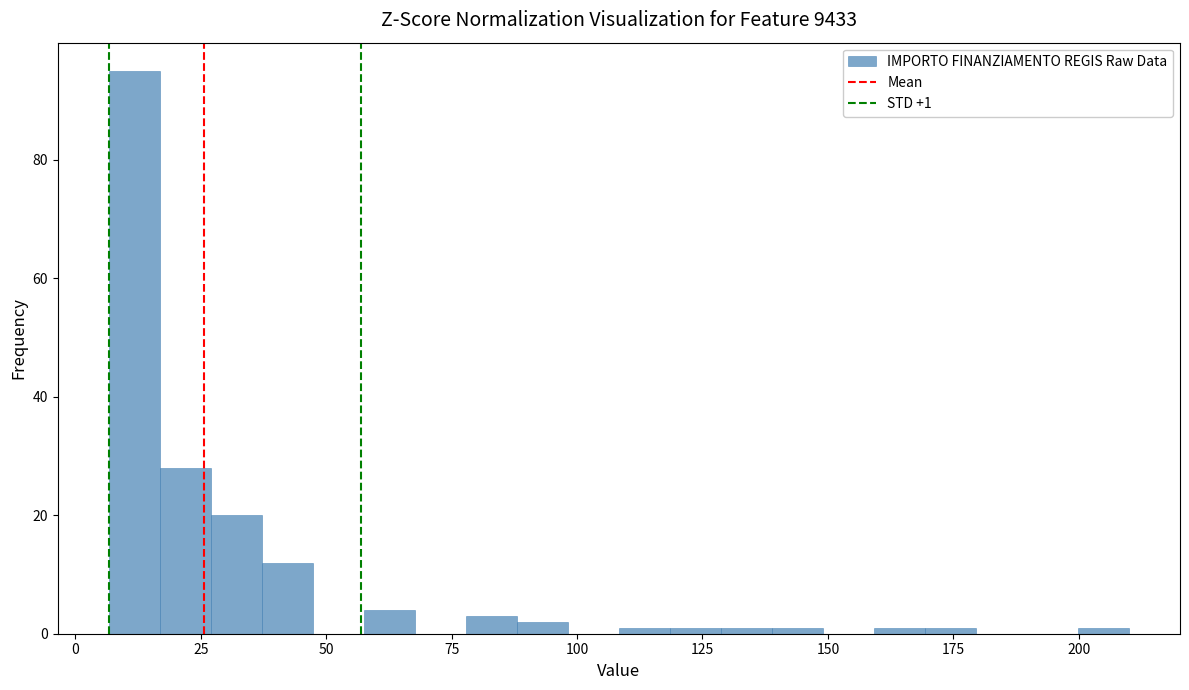

Around what value on the x-axis is the tallest bar? Give the approximate position of its centre, as read against the axis.

10